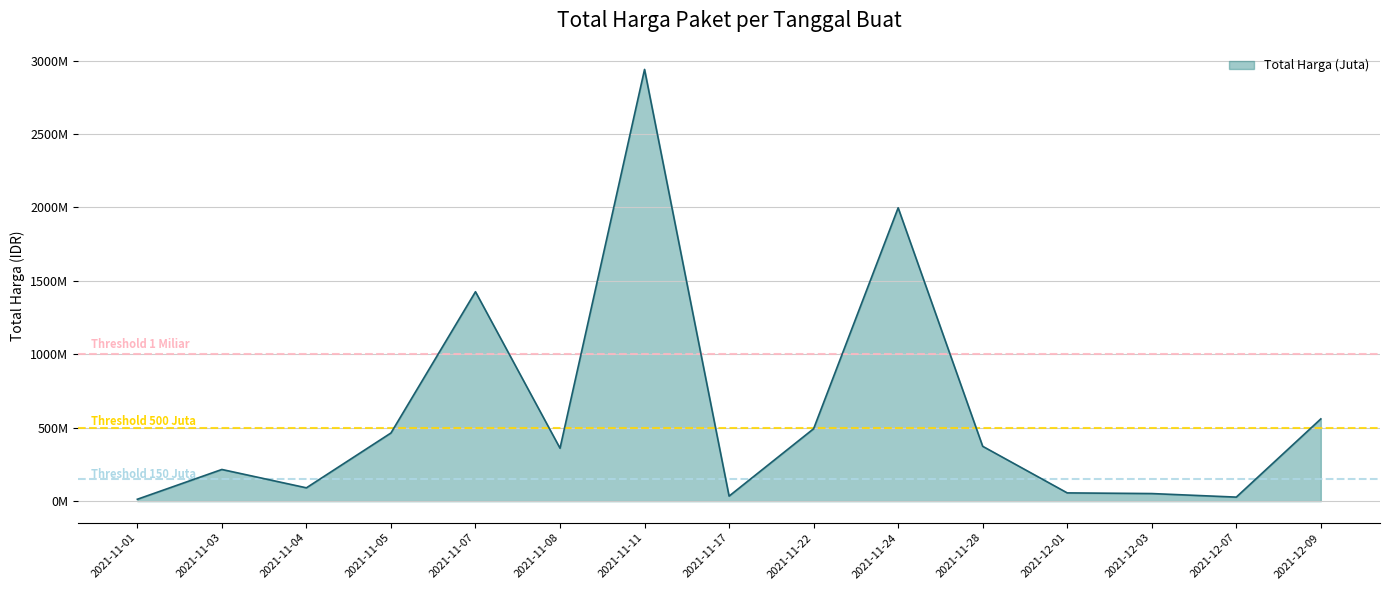

At which label does Threshold 500 Juta reach its minimum?

2021-11-01